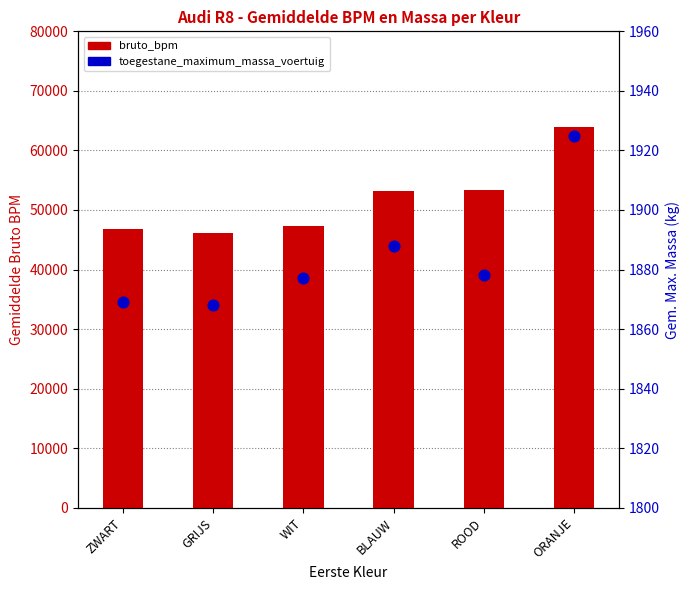

Which series has the largest total across all categories?

bruto_bpm